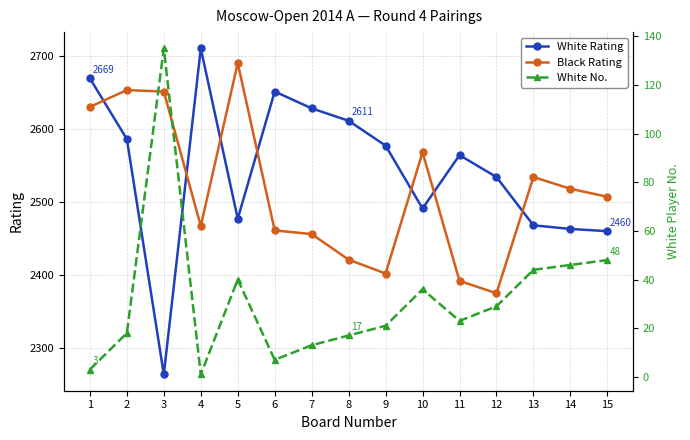

Reading left to right, list all the values displayed in this chart.

White Rating: 2669	2586	2264	2710	2477	2651	2628	2611	2577	2491	2564	2534	2468	2463	2460
Black Rating: 2630	2653	2651	2467	2690	2461	2456	2421	2402	2568	2392	2375	2534	2518	2507
White No.: 3	18	135	1	40	7	13	17	21	36	23	29	44	46	48